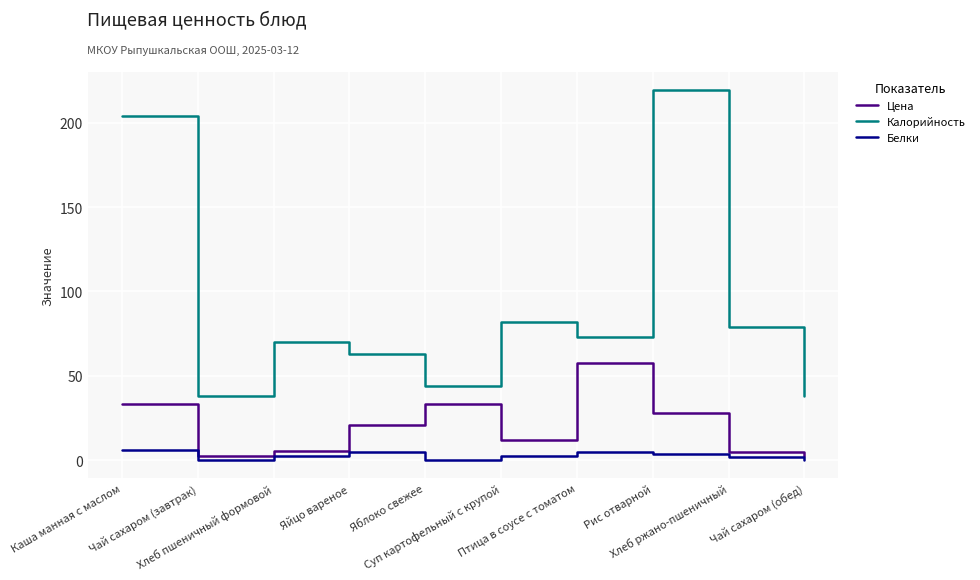

Which series has the largest total across all categories?

Калорийность